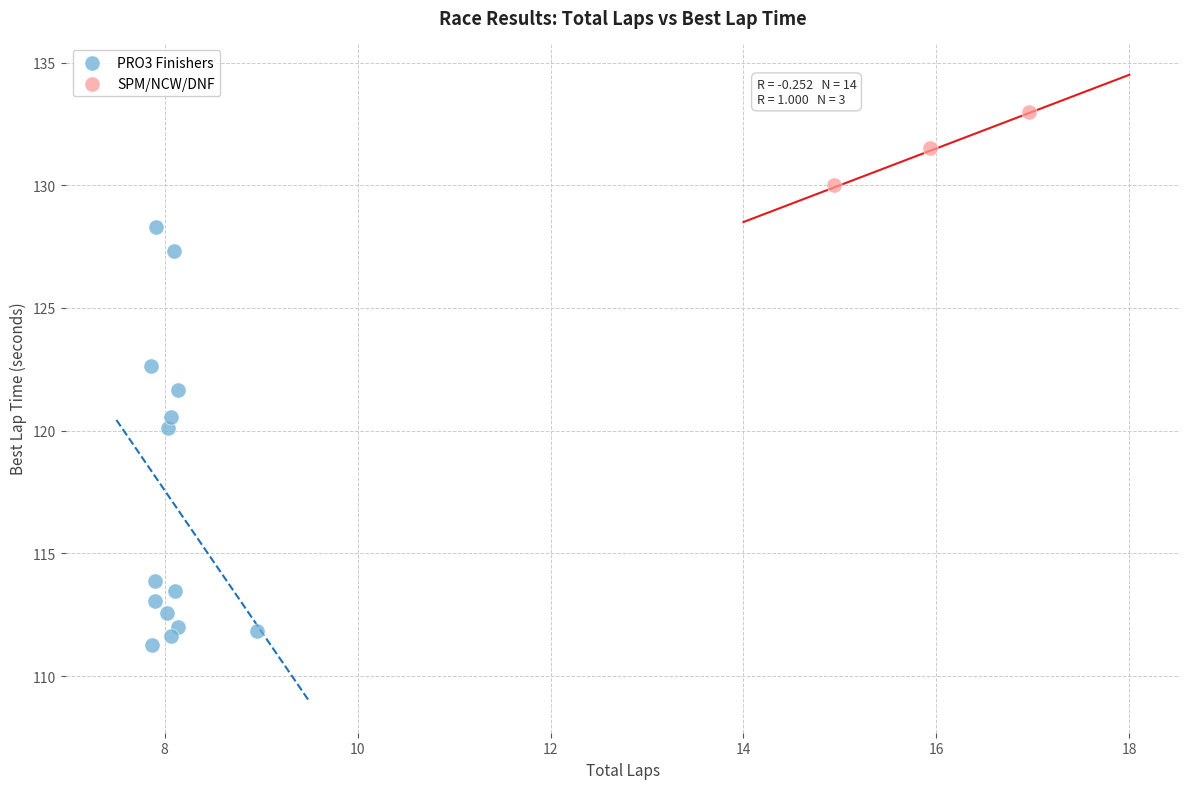

Which series reaches the maximum Y coordinate?

SPM/NCW/DNF